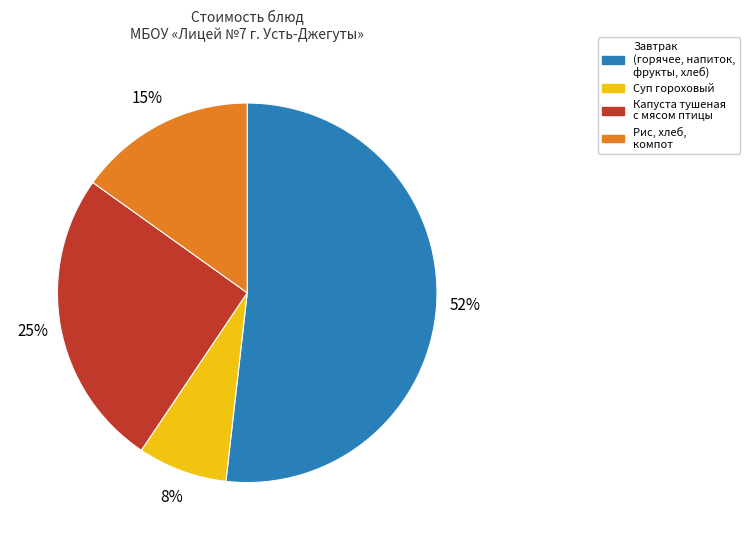

Combined, do Завтрак (горячее, напиток, фрукты, хлеб) and Суп гороховый account for over 50%?

Yes